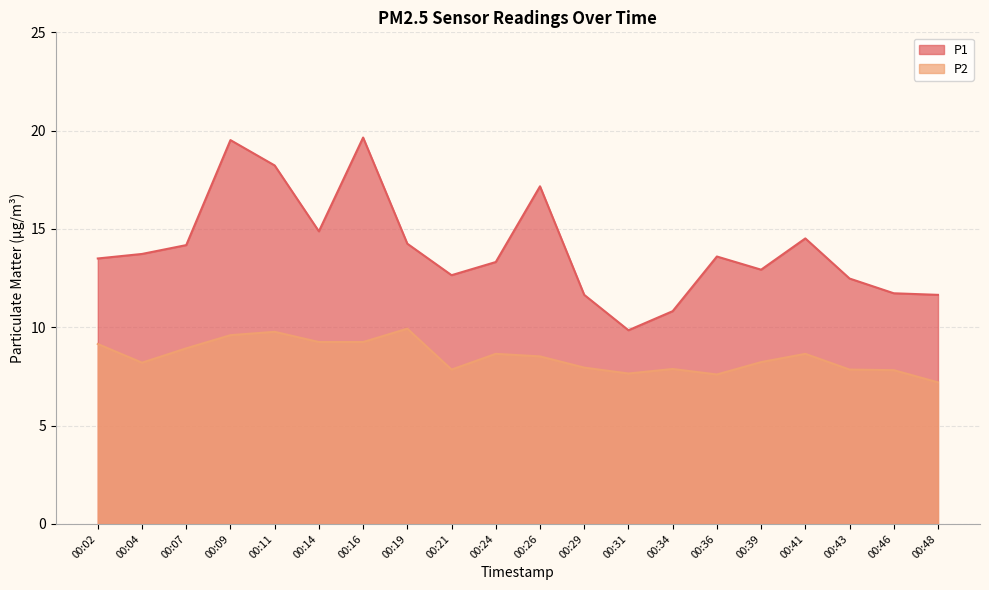

The P1 series shows 7.5 at 00:46. True or false?

False